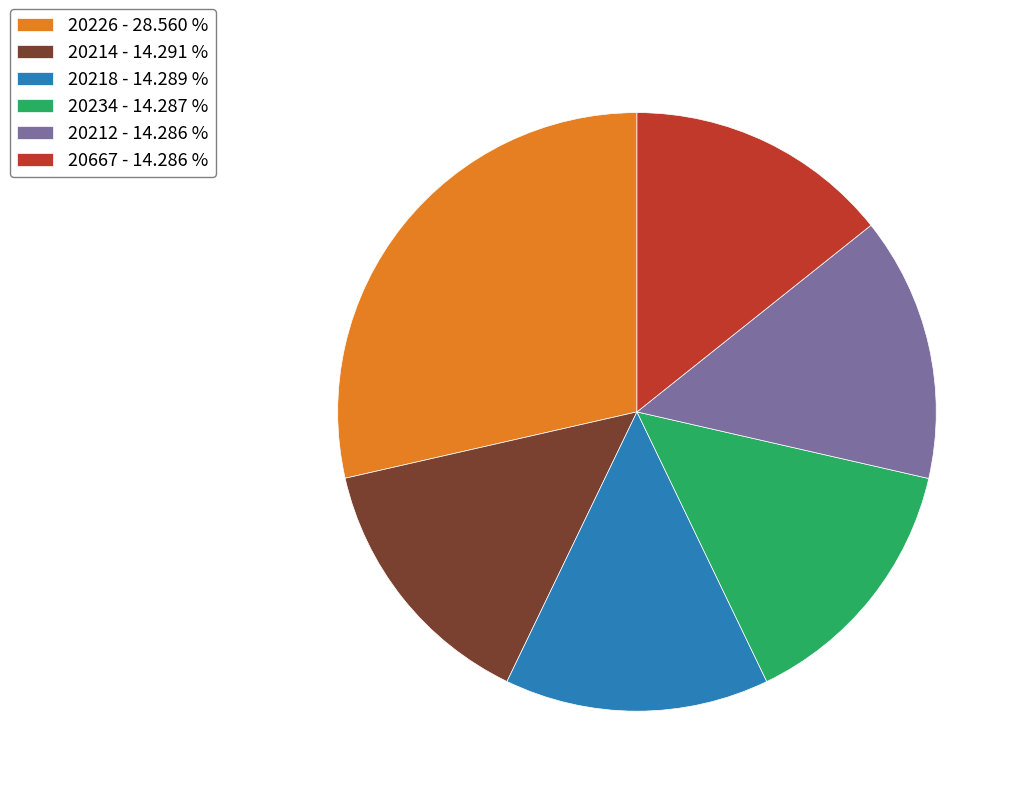

Which category has the biggest portion of the pie?

20226 - 28.560 %